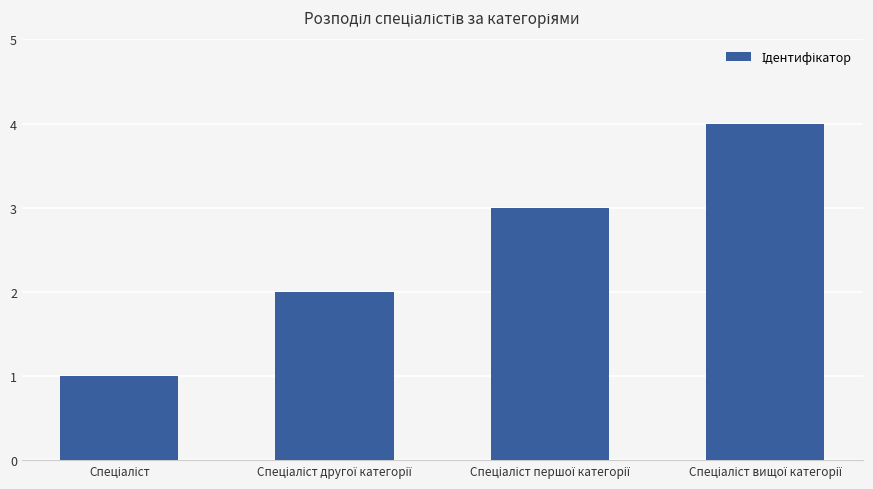

What is the difference between the maximum and minimum values?

3